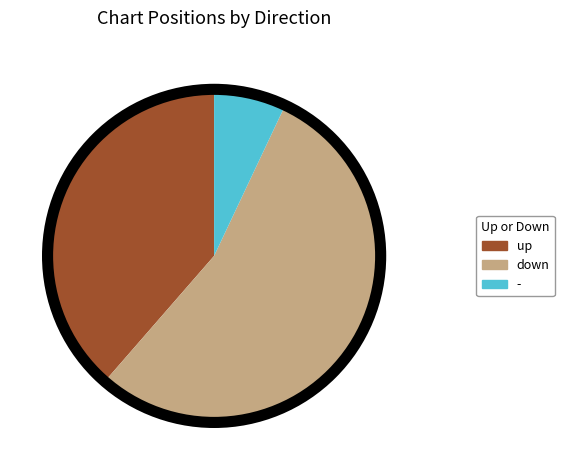

Does any single category account for the majority?

Yes